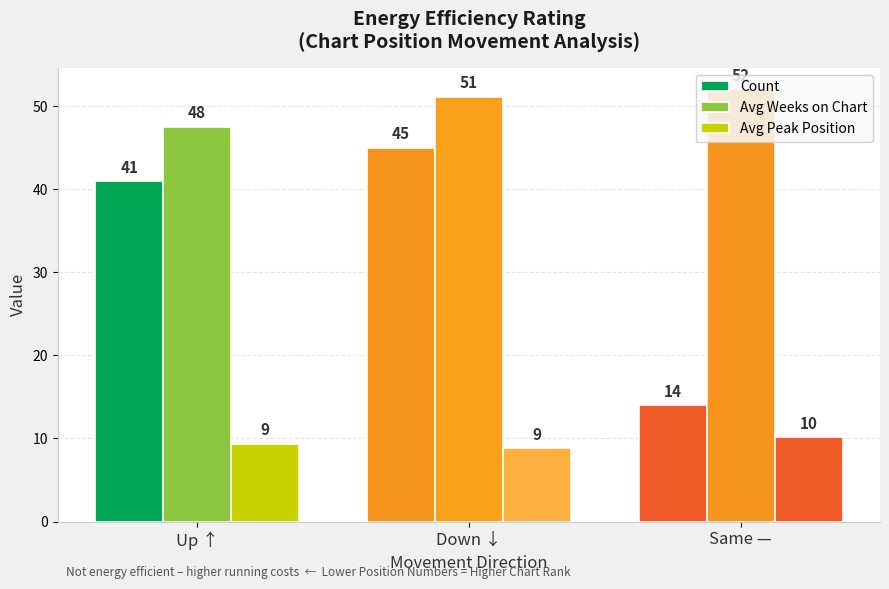

Which category has the highest value in the Count series?

Down ↓